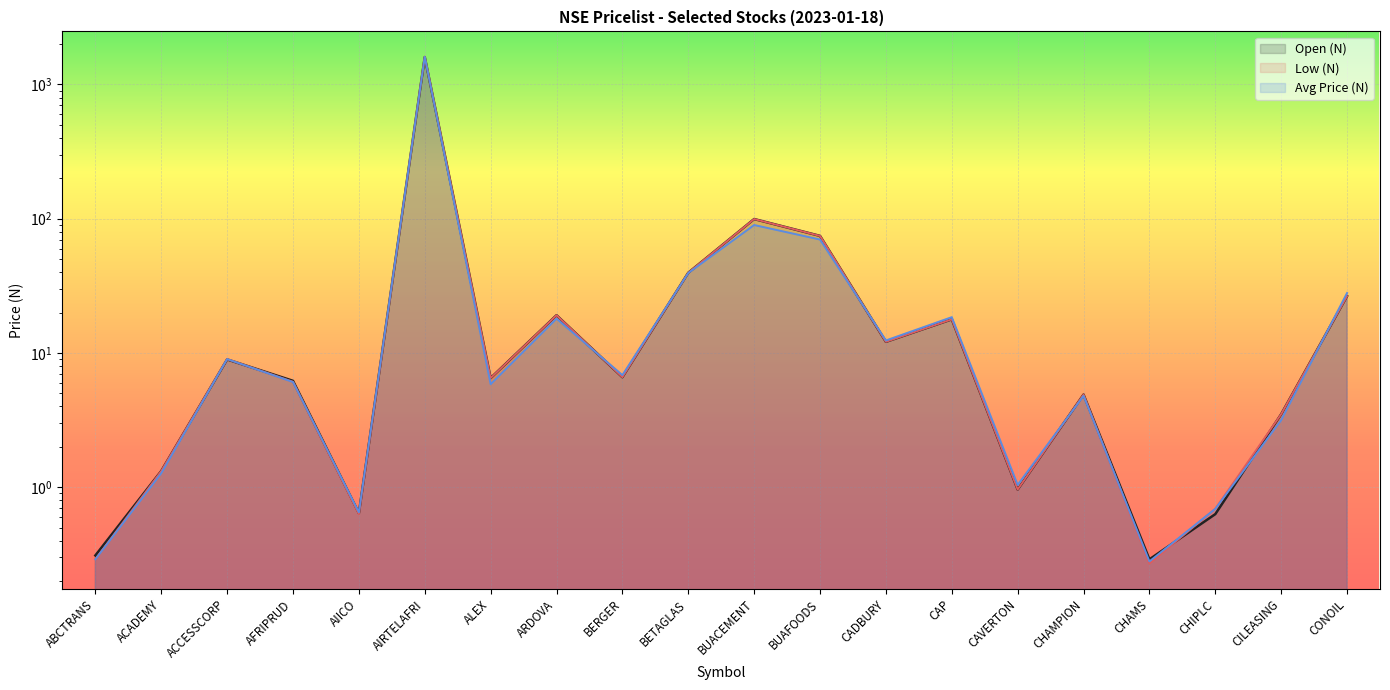

How many intersections are there between Value (N) and Low (N)?

8